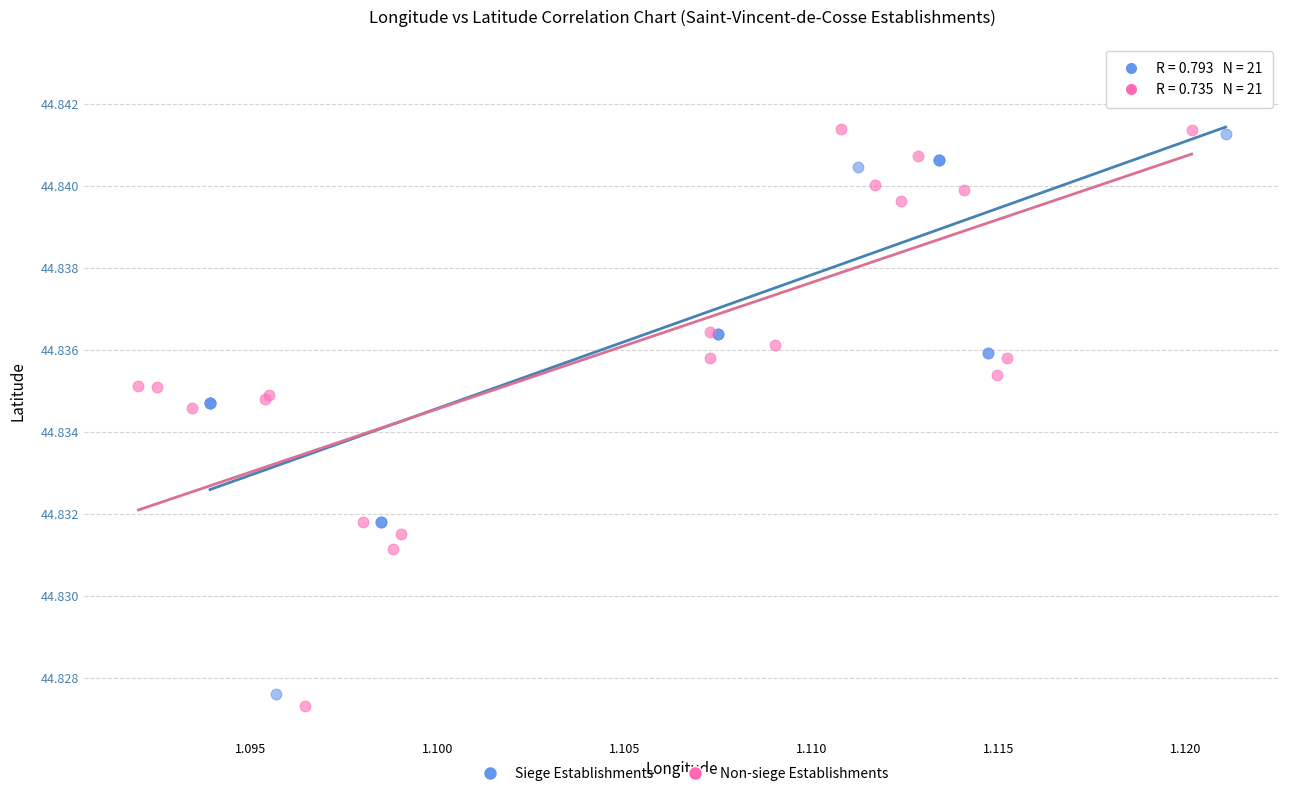

Which series contains the lowest Y value?

Non-siege Establishments